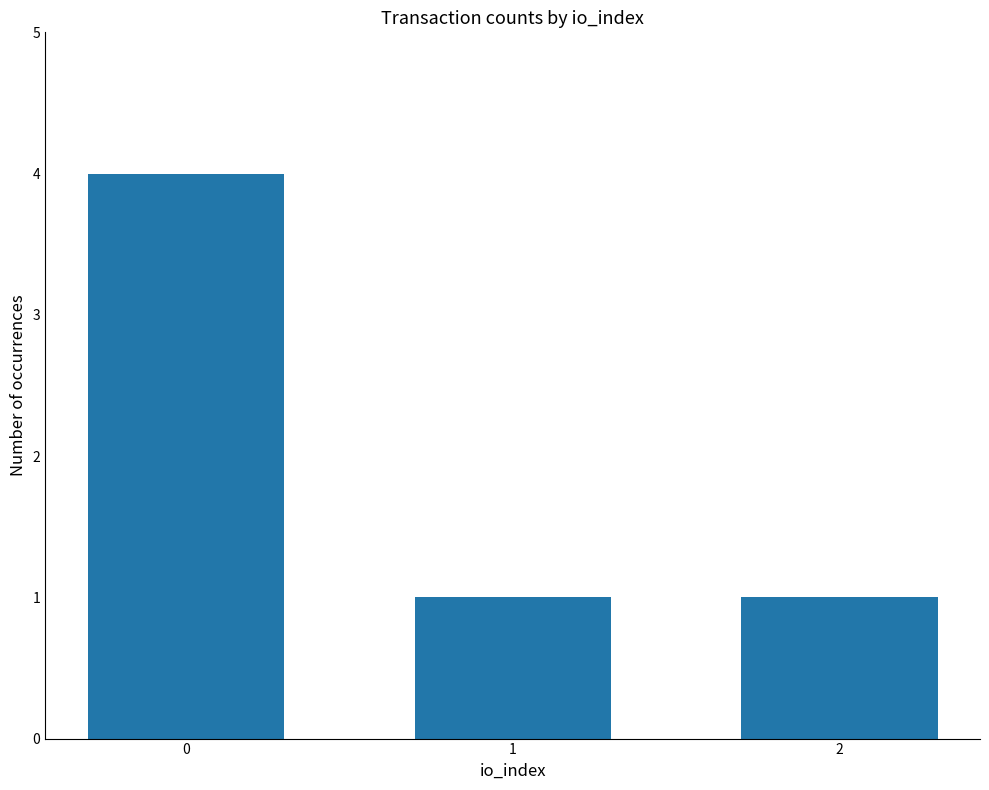

Count the number of categories in the chart.

3